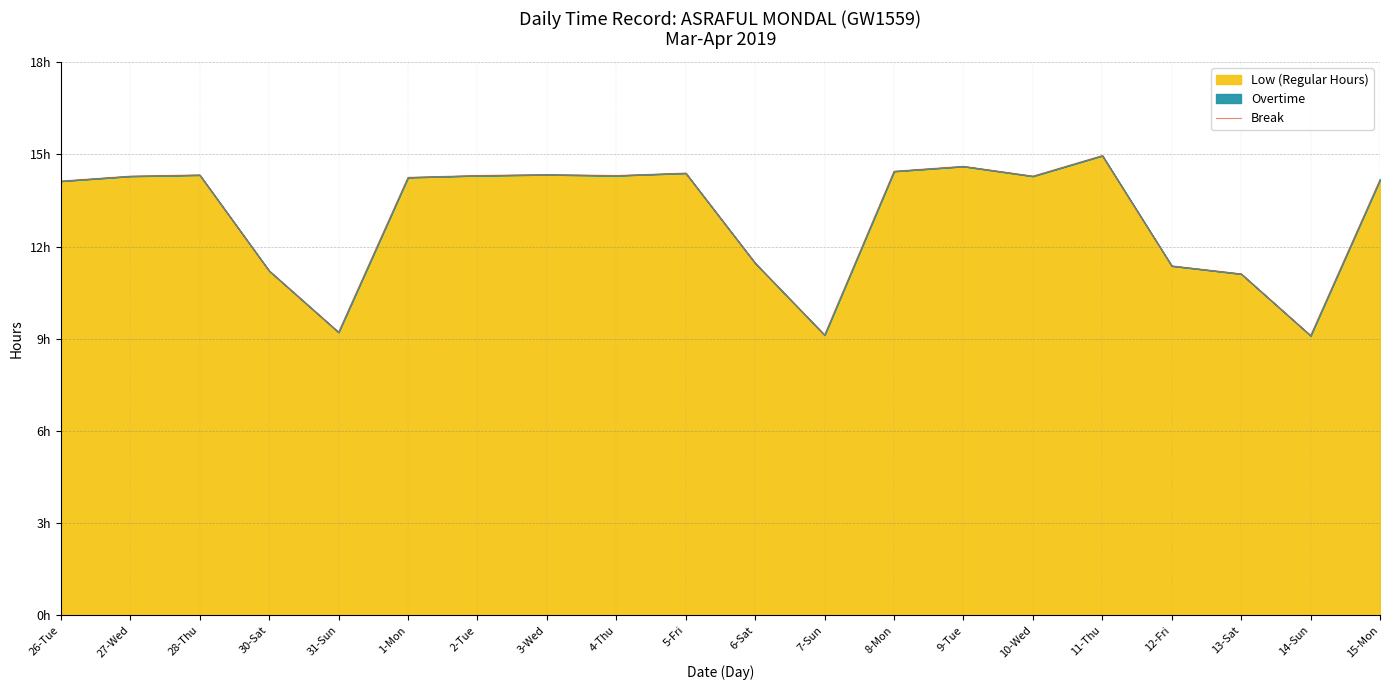

What is the value of the 1st point from the left?

14.1